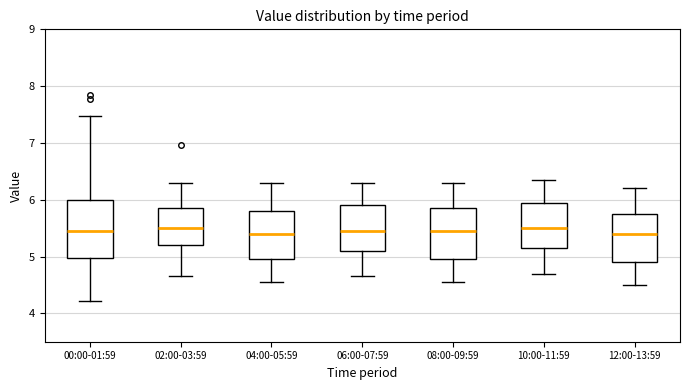

Comparing the boxes themselves (not the whiskers), which one is the tallest?

00:00-01:59